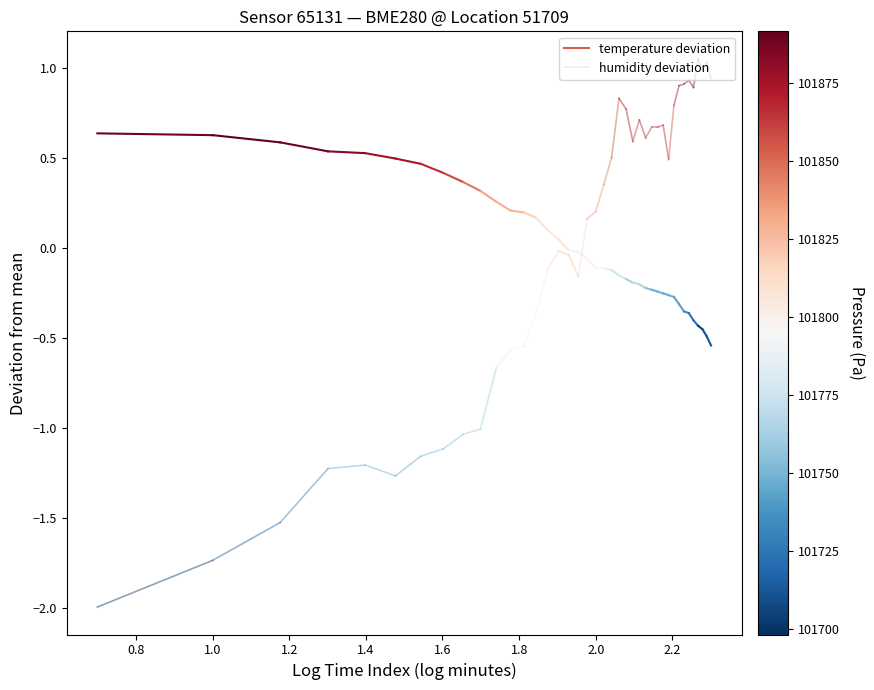

Rank the series by their average value, from lowest to highest.

humidity deviation, temperature deviation